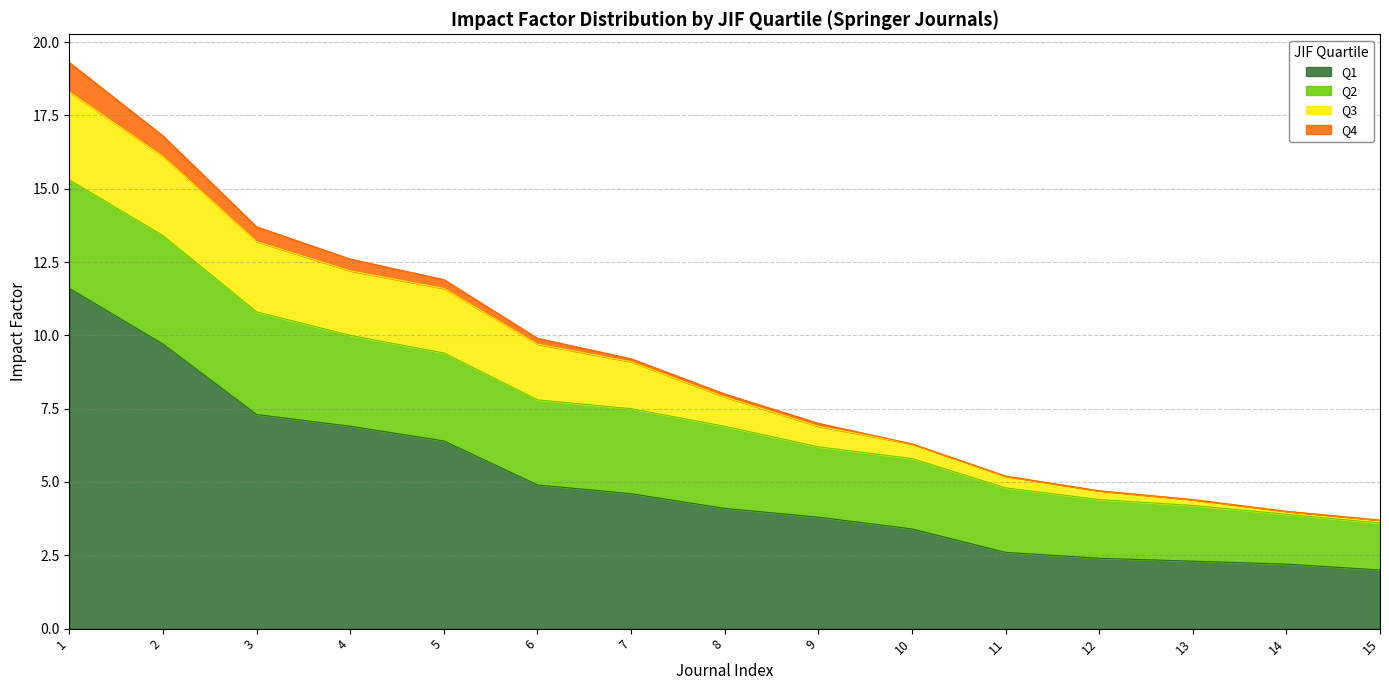

Which label corresponds to the smallest value in the chart?

10